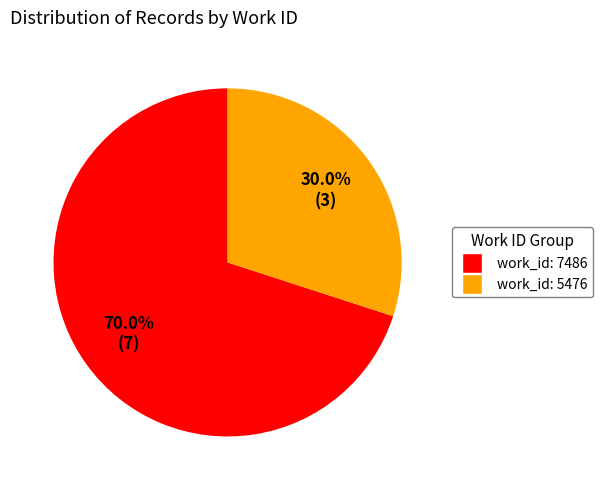

Does any single category account for the majority?

Yes